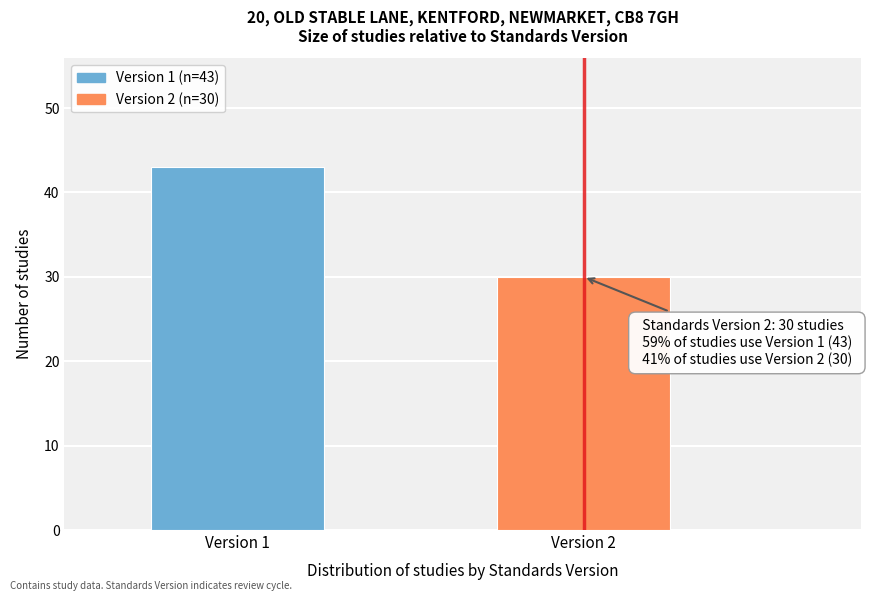

Reading left to right, what are all the values shown in this chart?

Version 1=43	Version 2=30